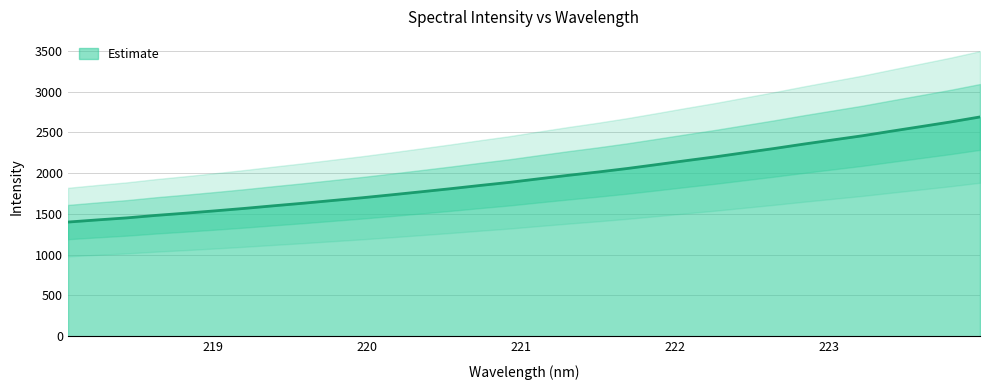

Reading left to right, what are all the values shown in this chart?

218.0596=1400.0	218.2508=1426.5	218.442=1451.3	218.6332=1482.2	218.8244=1509.1	219.0156=1537.7	219.2067=1567.6	219.3979=1600.1	219.589=1631.3	219.7801=1664.7	219.9712=1698.2	220.1623=1734.3	220.3533=1771.4	220.5444=1809.1	220.7354=1848.8	220.9264=1886.9	221.1174=1930.6	221.3083=1973.1	221.4993=2013.2	221.6902=2056.6	221.8812=2104.1	222.0721=2152.8	222.263=2199.9	222.4538=2251.0	222.6447=2301.9	222.8355=2355.7	223.0264=2406.9	223.2172=2457.9	223.408=2515.0	223.5987=2570.8	223.7895=2627.2	223.9802=2688.5